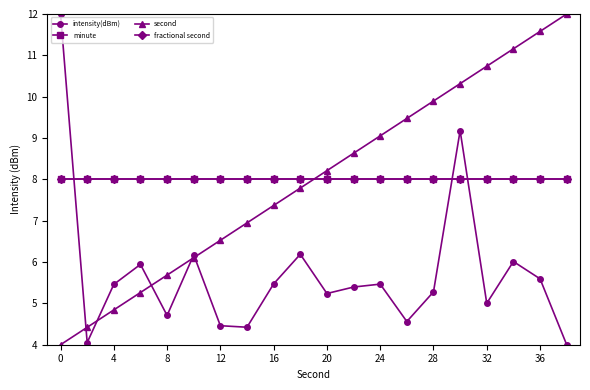

Is this an area chart (filled region under the line)?

No